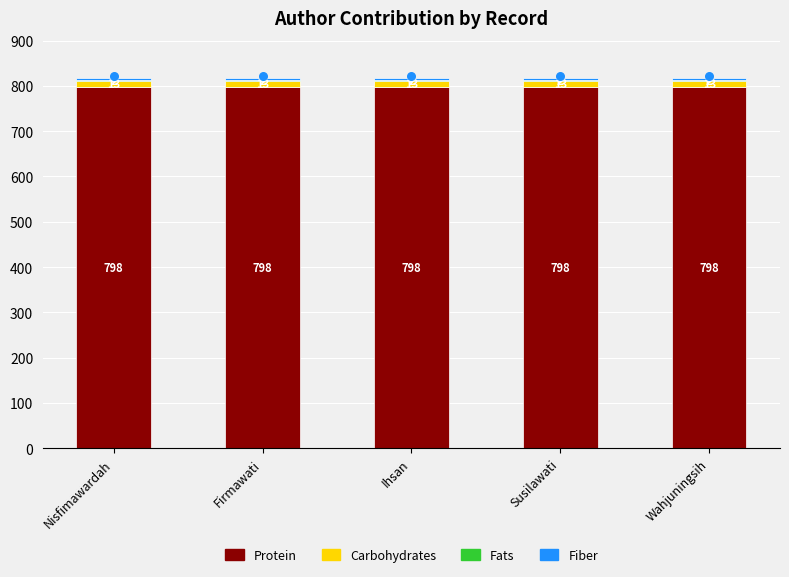

At how many categories does at least one series exceed 711?

5